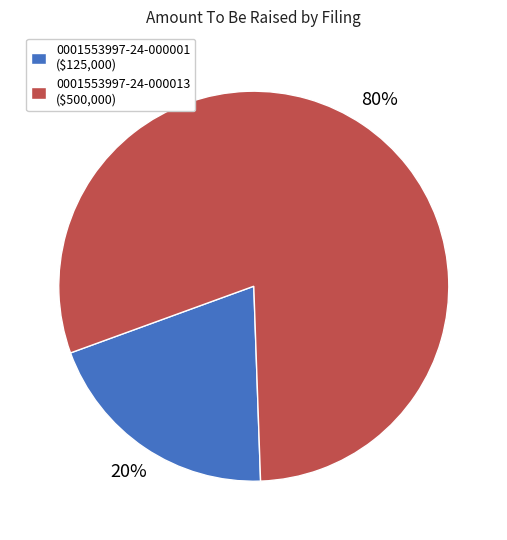

How many segments does this pie chart have?

2